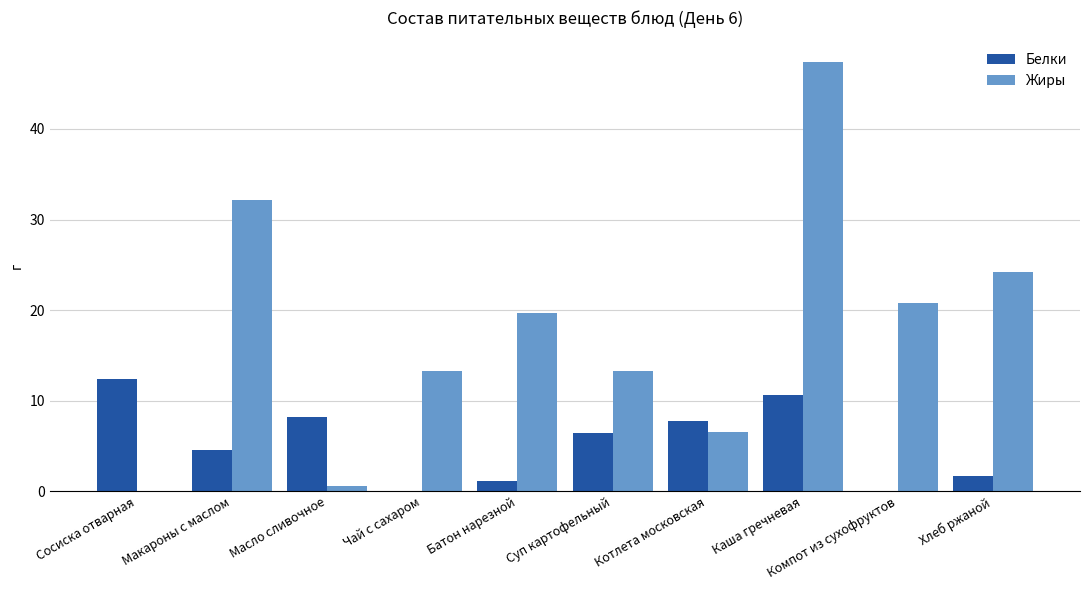

Is the value of Белки at Чай с сахаром greater than the value of Жиры at Компот из сухофруктов?

No